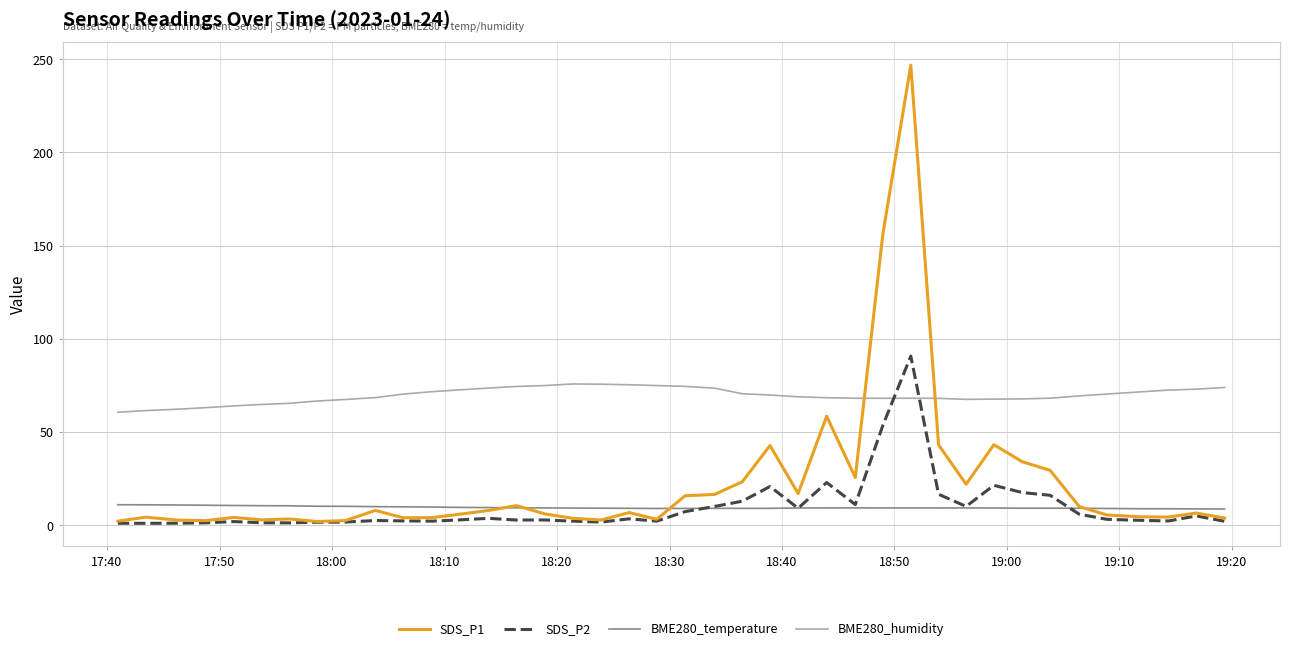

List the series in order of their peak value, highest first.

SDS_P1, SDS_P2, BME280_humidity, BME280_temperature